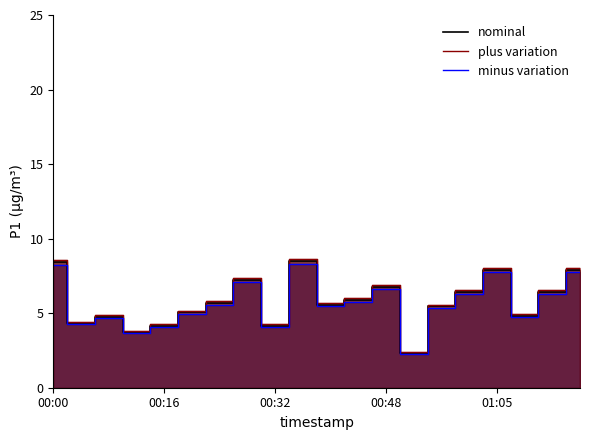

What is the total value across all series at 11?

17.7